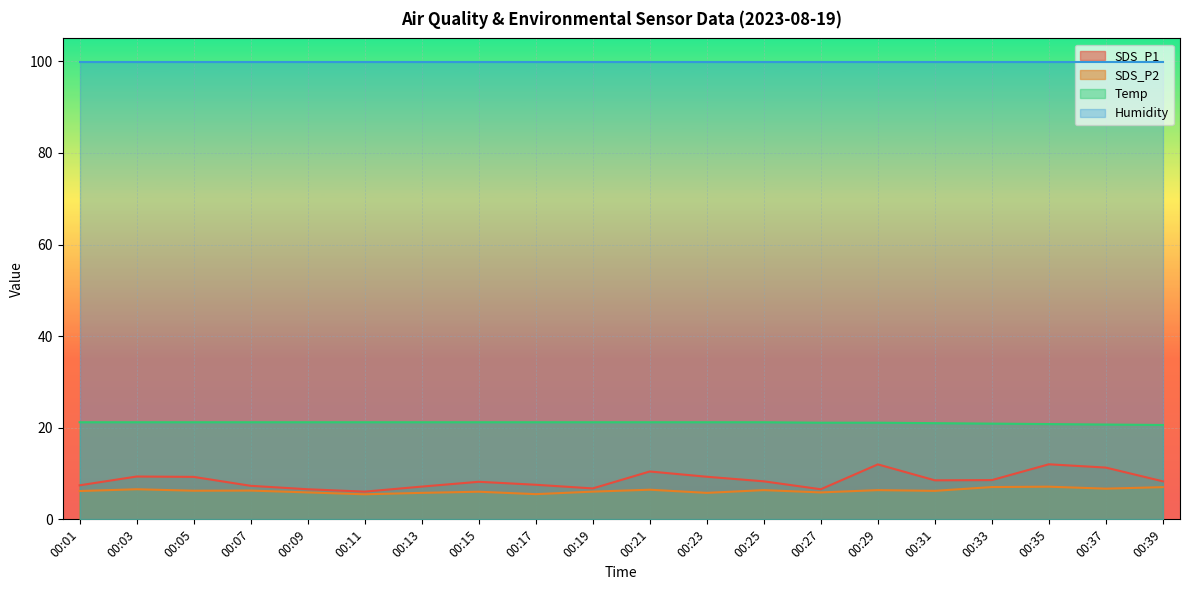

What is the value of the Temp point at the 17th from the left?

20.9